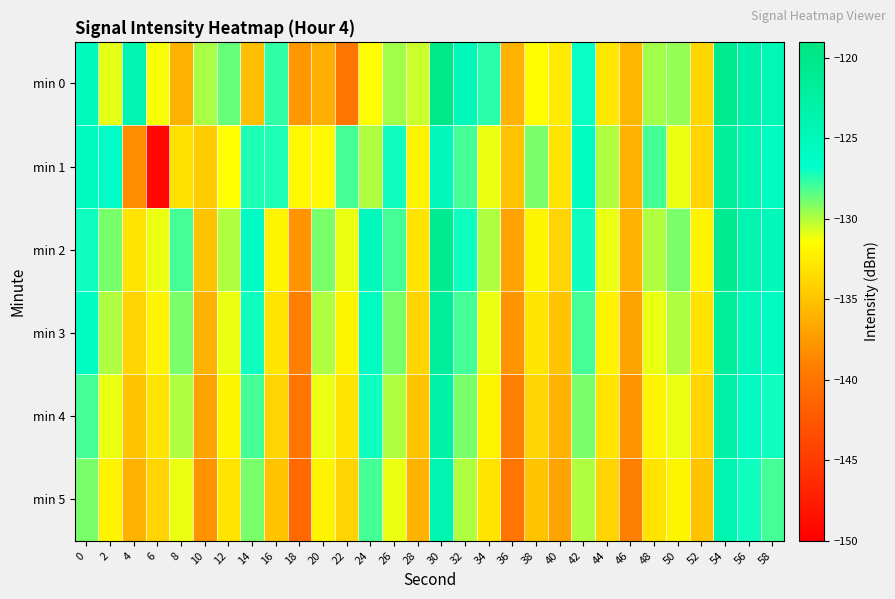

Rank the series by their maximum value, from highest to lowest.

min 0, min 2, min 1, min 3, min 4, min 5